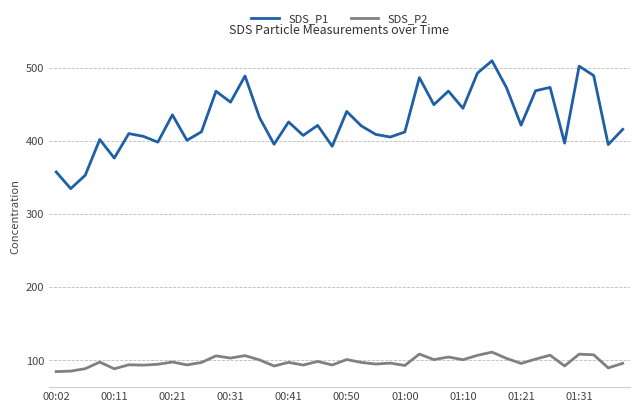

What is the minimum value for SDS_P2?

84.5